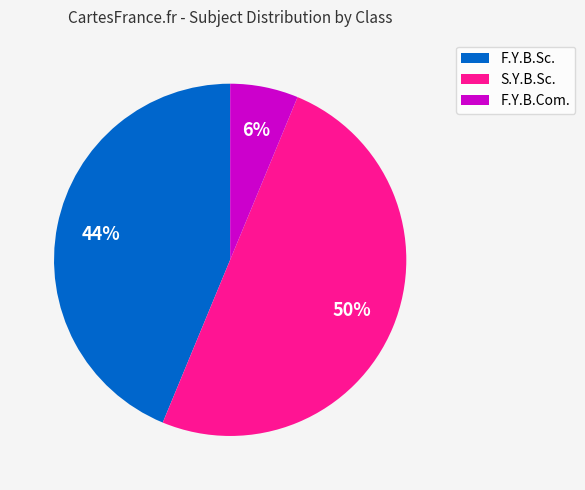

Which has a higher value, F.Y.B.Sc. or F.Y.B.Com.?

F.Y.B.Sc.